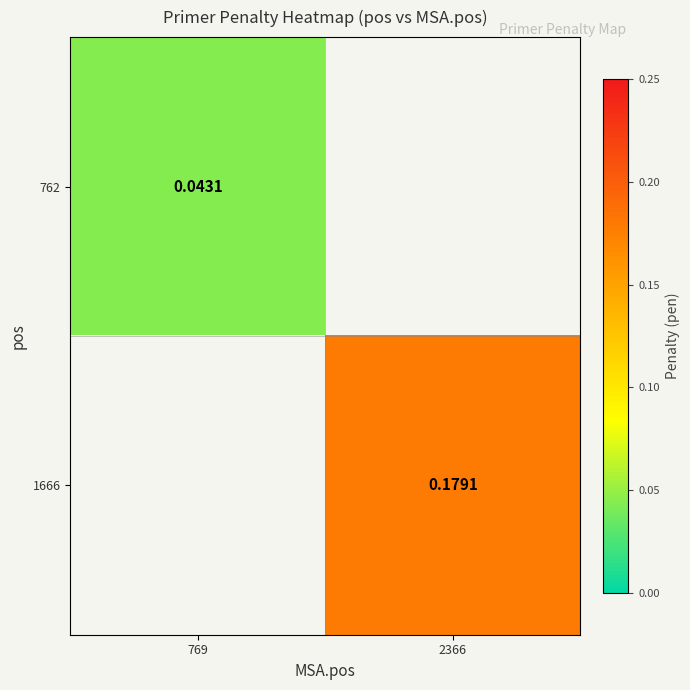

The value of 1666 at 2366 is 0.2. True or false?

True